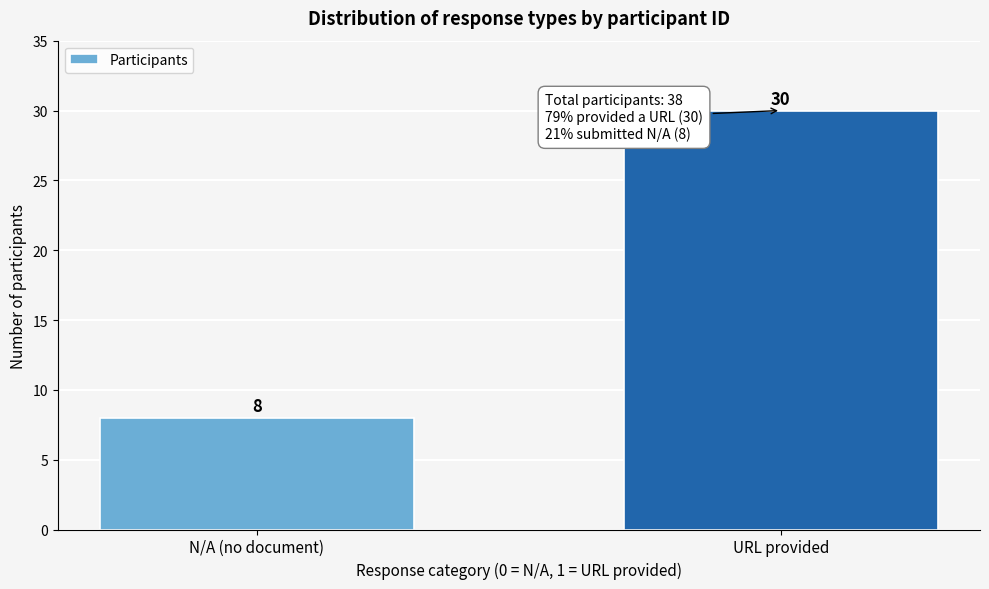

Reading right to left, transcribe all the data shown in this chart.

URL provided=30	N/A (no document)=8